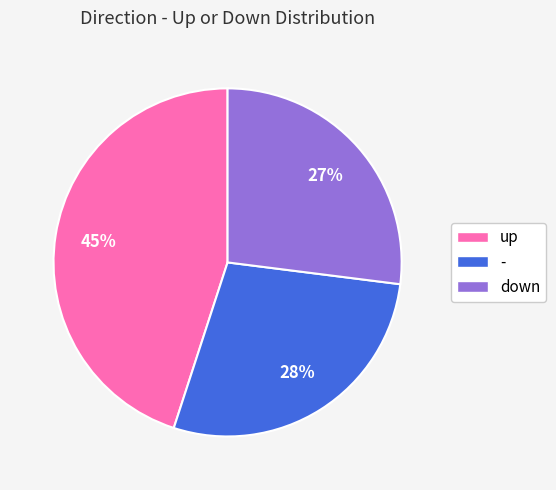

Approximately how many times larger is the value at - compared to up?

0.6